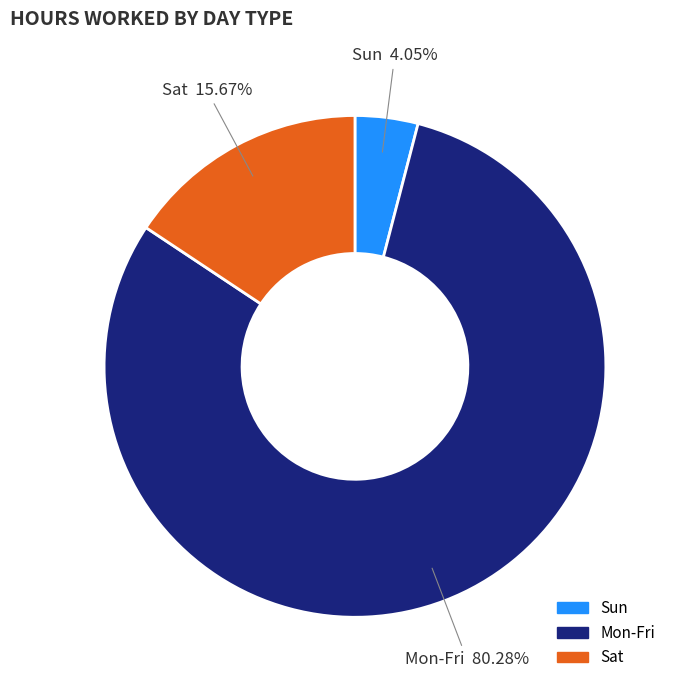

Between Mon-Fri and Sun, which is larger?

Mon-Fri